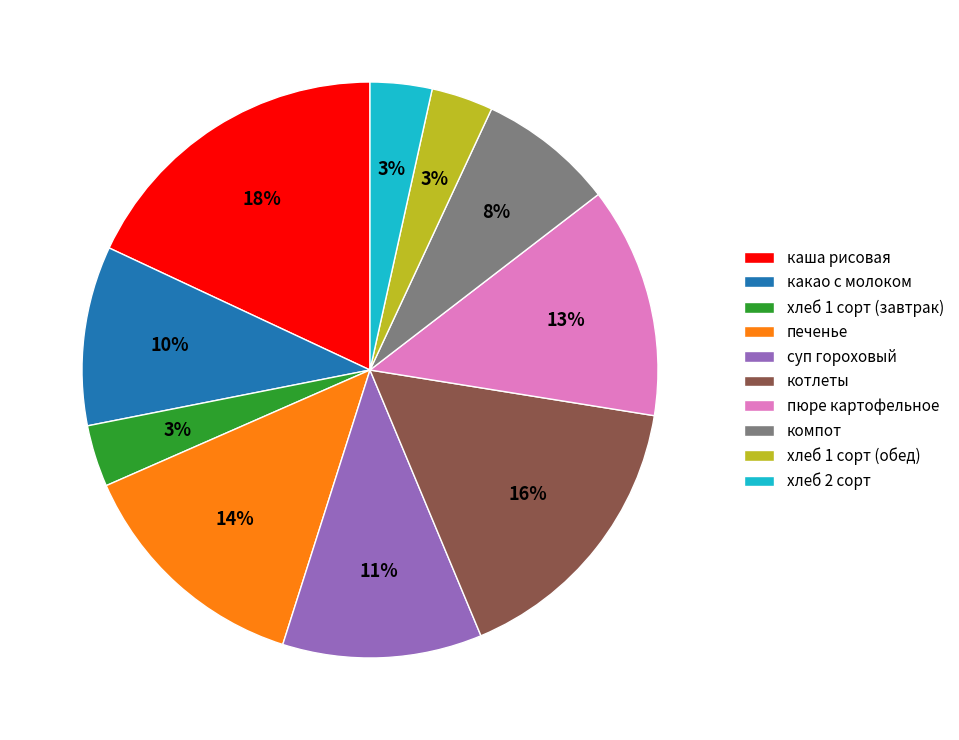

To the nearest percent, what is the combined percentage of суп гороховый and каша рисовая?

29%